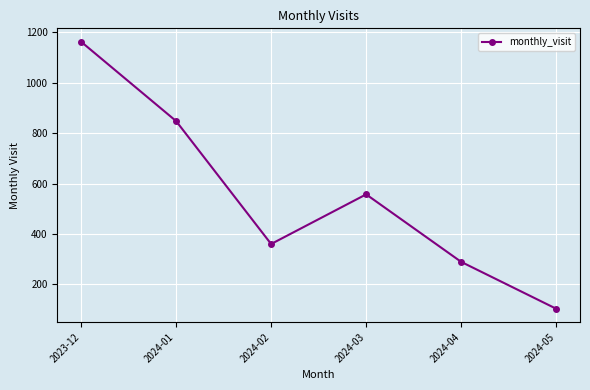

What is the label of the 2nd point from the left?

2024-01